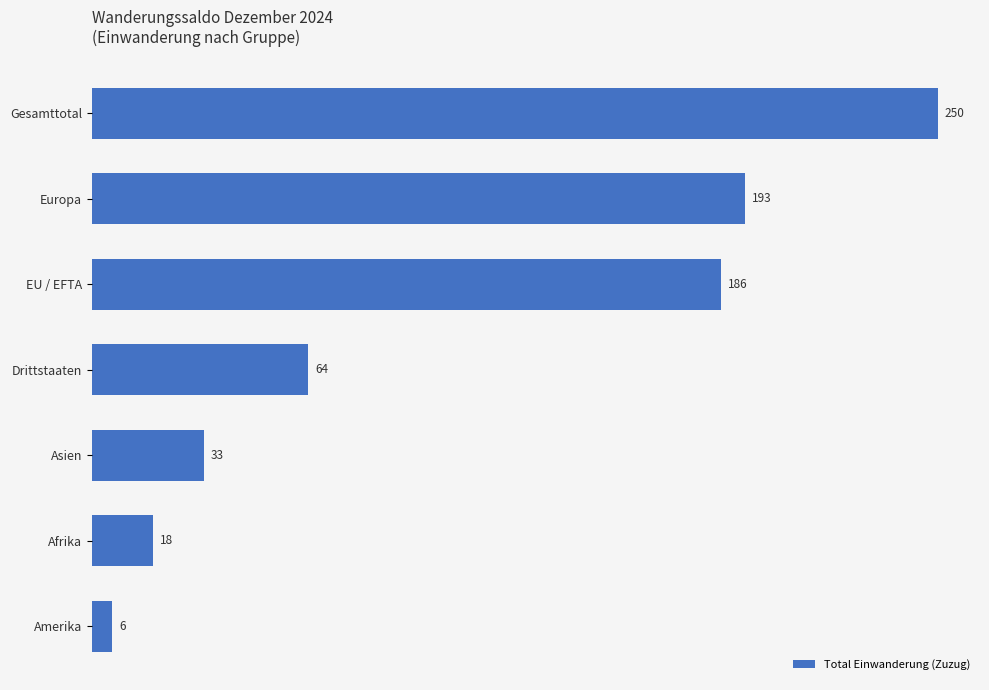

What is the difference between the maximum and minimum values?

244